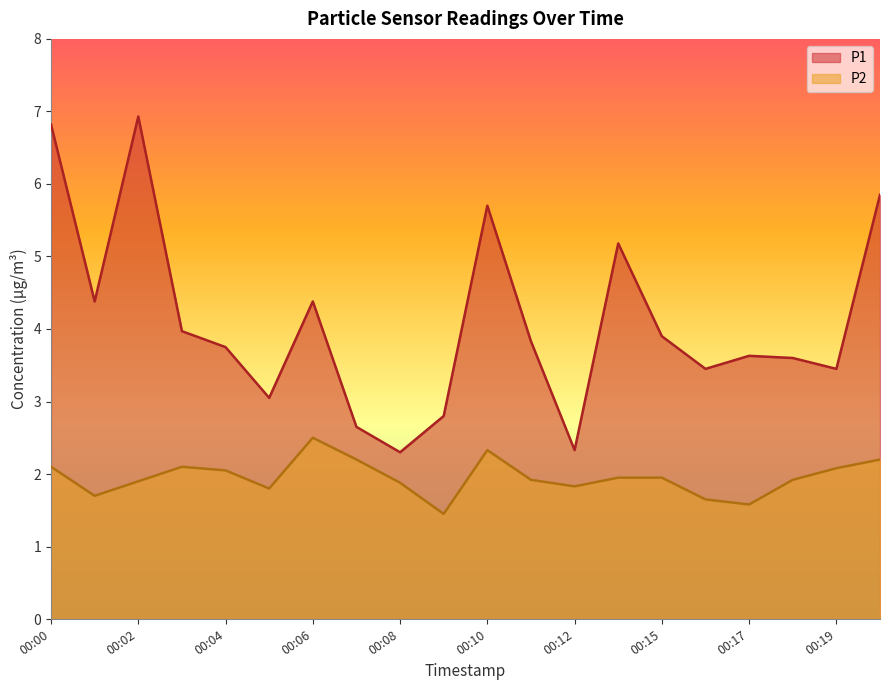

Reading left to right, what are all the values shown in this chart?

P1: 00:00=6.8	00:01=4.4	00:02=6.9	00:03=4.0	00:04=3.8	00:05=3.0	00:06=4.4	00:07=2.6	00:08=2.3	00:09=2.8	00:10=5.7	00:11=3.8	00:12=2.3	00:13=5.2	00:15=3.9	00:16=3.5	00:17=3.6	00:18=3.6	00:19=3.5	00:20=5.8
P2: 00:00=2.1	00:01=1.7	00:02=1.9	00:03=2.1	00:04=2.0	00:05=1.8	00:06=2.5	00:07=2.2	00:08=1.9	00:09=1.4	00:10=2.3	00:11=1.9	00:12=1.8	00:13=1.9	00:15=1.9	00:16=1.6	00:17=1.6	00:18=1.9	00:19=2.1	00:20=2.2